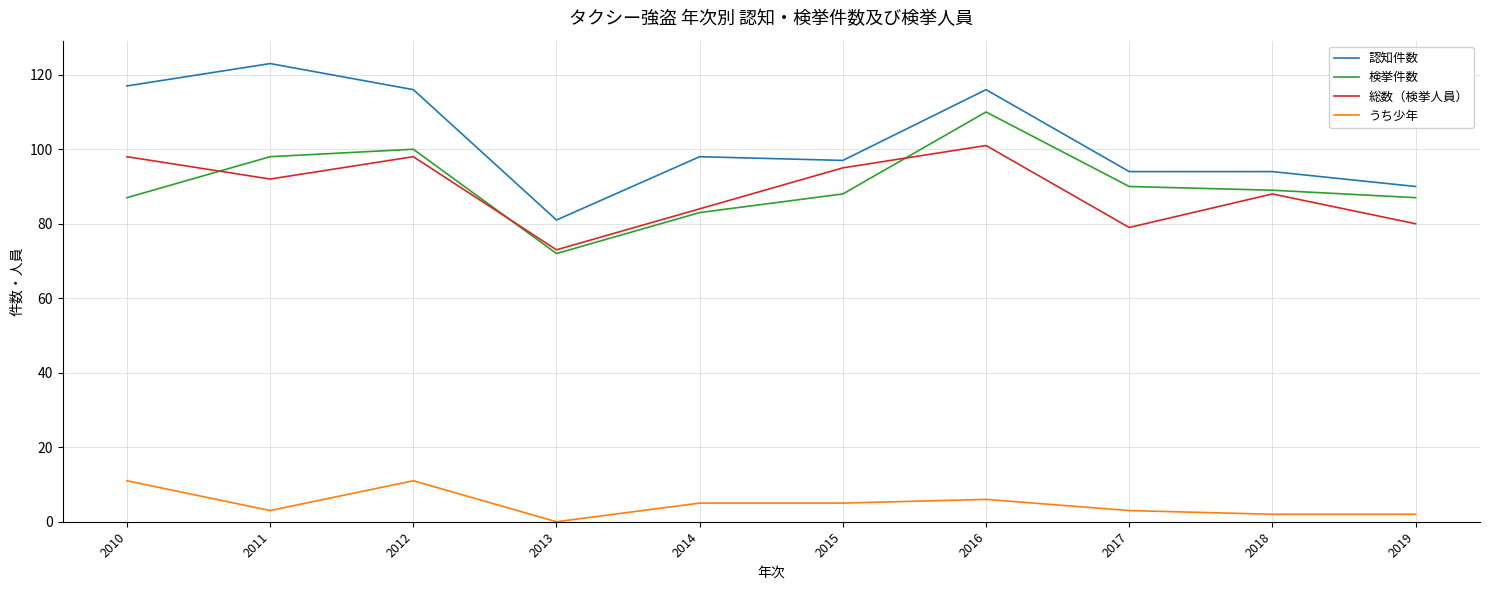

The 検挙件数 series shows 88 at 2015. True or false?

True